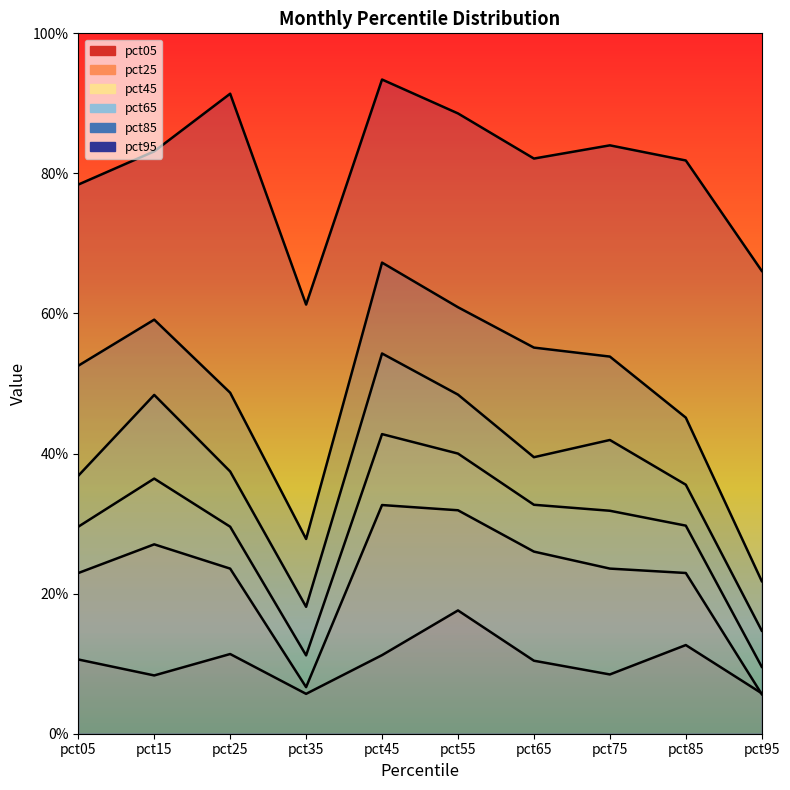

The value of pct45 at pct25 is 0.3. True or false?

True